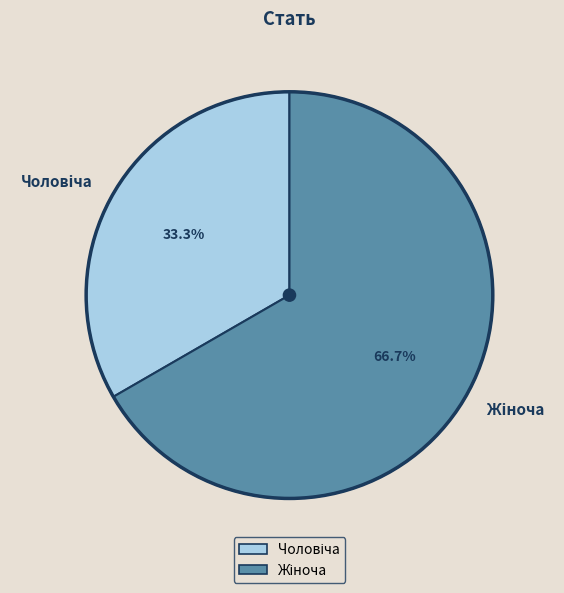

Is there a majority slice in this chart?

Yes